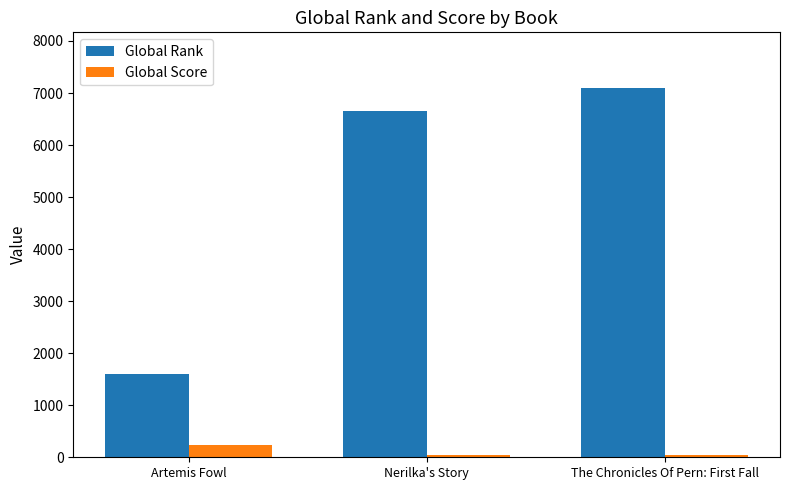

Is the value of Global Rank at Artemis Fowl greater than the value of Global Score at Nerilka's Story?

Yes